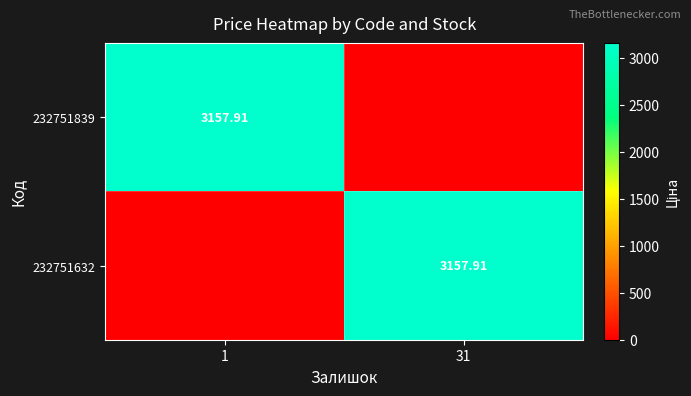

At which label does 232751839 reach its minimum?

31